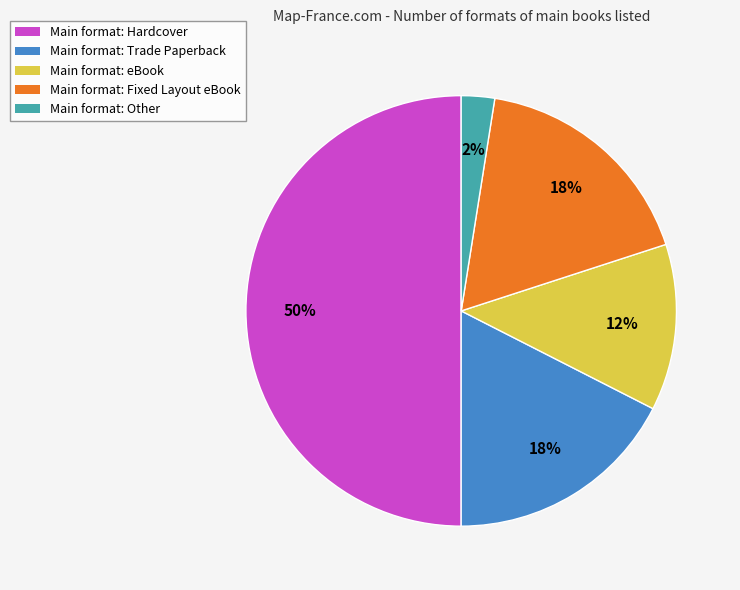

To the nearest percent, what is the average slice percentage?

20%